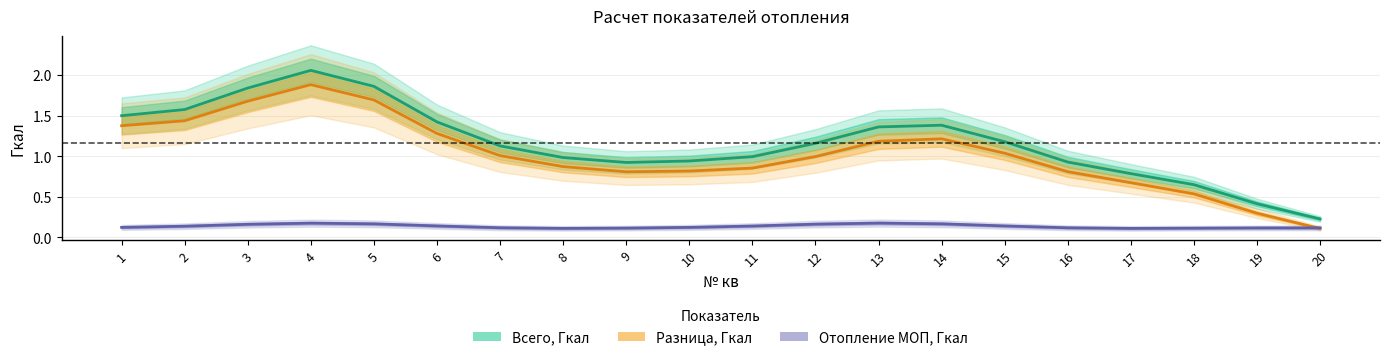

How many interior local valleys does the Всего, Гкал series have?

1